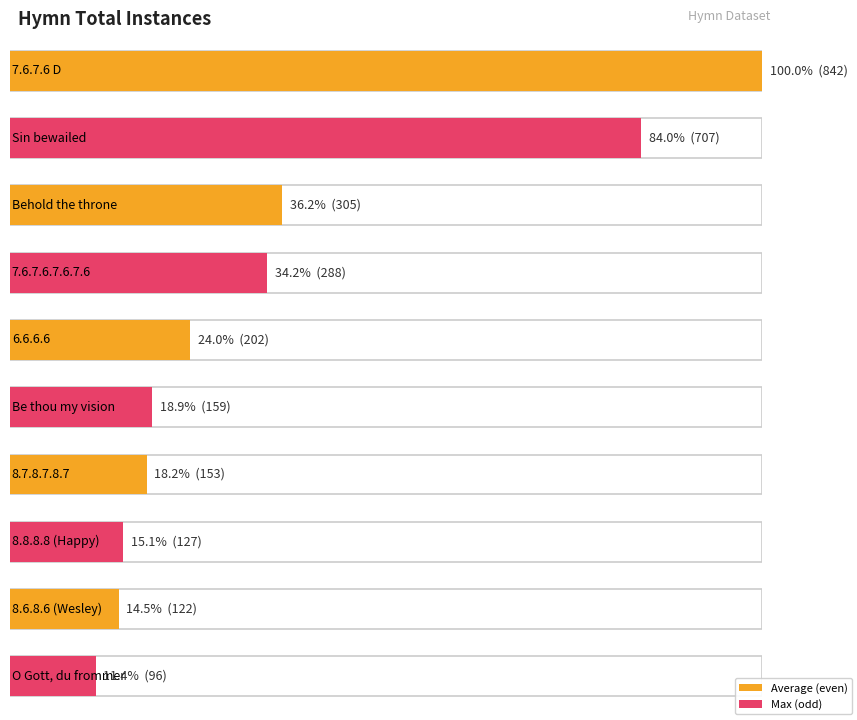

Where is the data nearest to the value 422?

Behold the throne